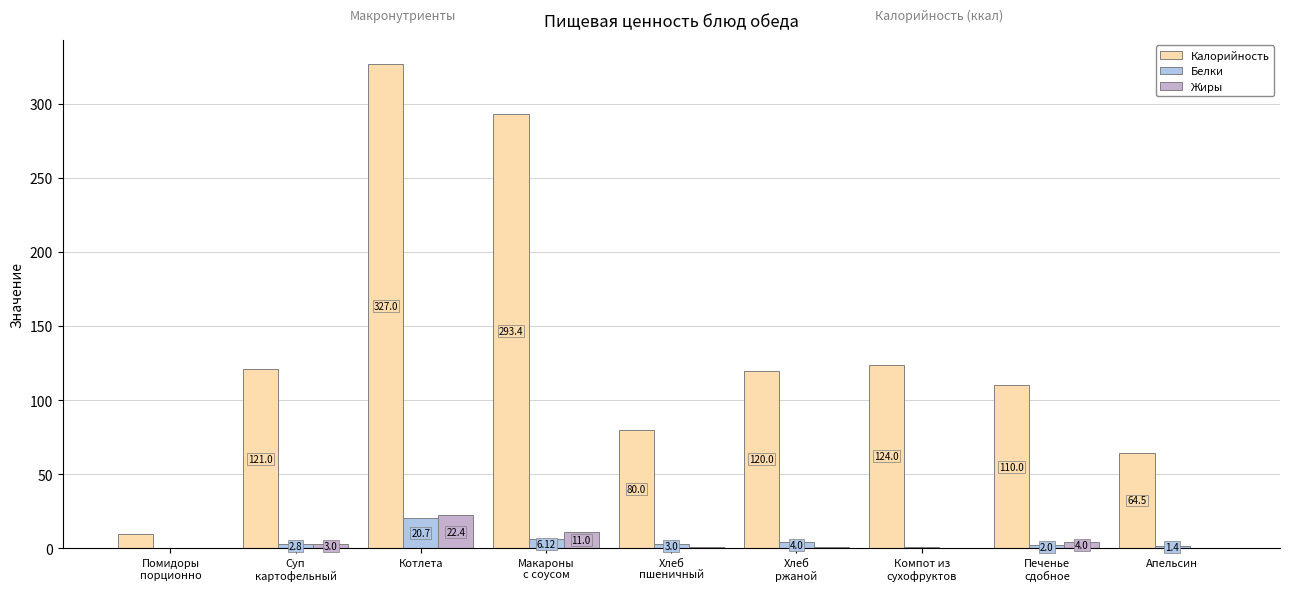

At which category is the sum across all series the highest?

Котлета